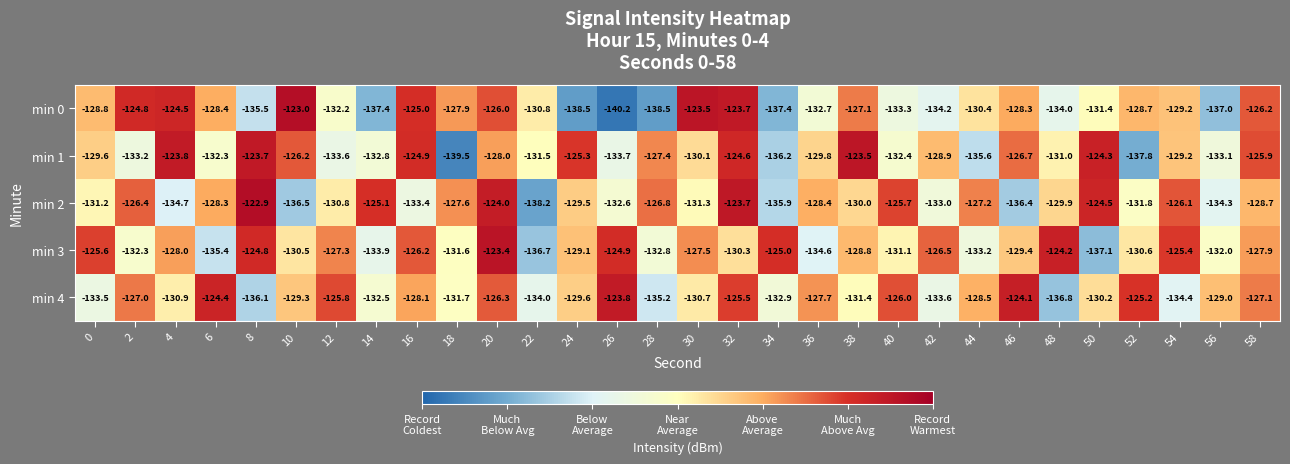

What is the difference between the min 2 values at 18 and 10?

8.9